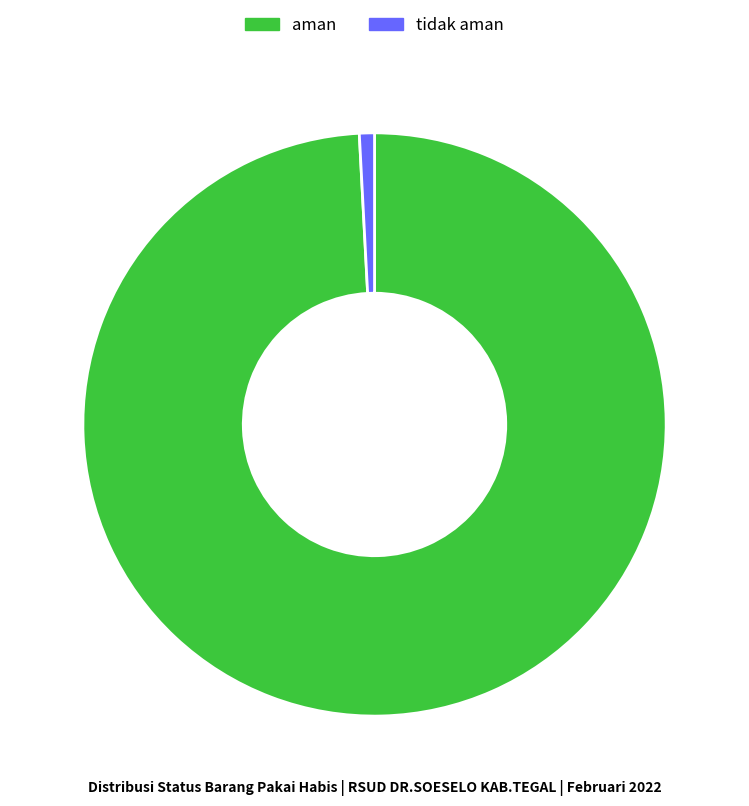

The aman slice represents 88% of the pie. True or false?

False